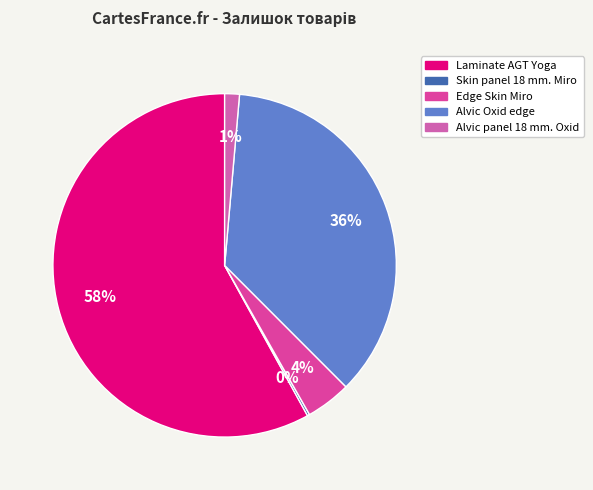

To the nearest percent, what is the combined percentage of Skin panel 18 mm. Miro and Laminate AGT Yoga?

58%